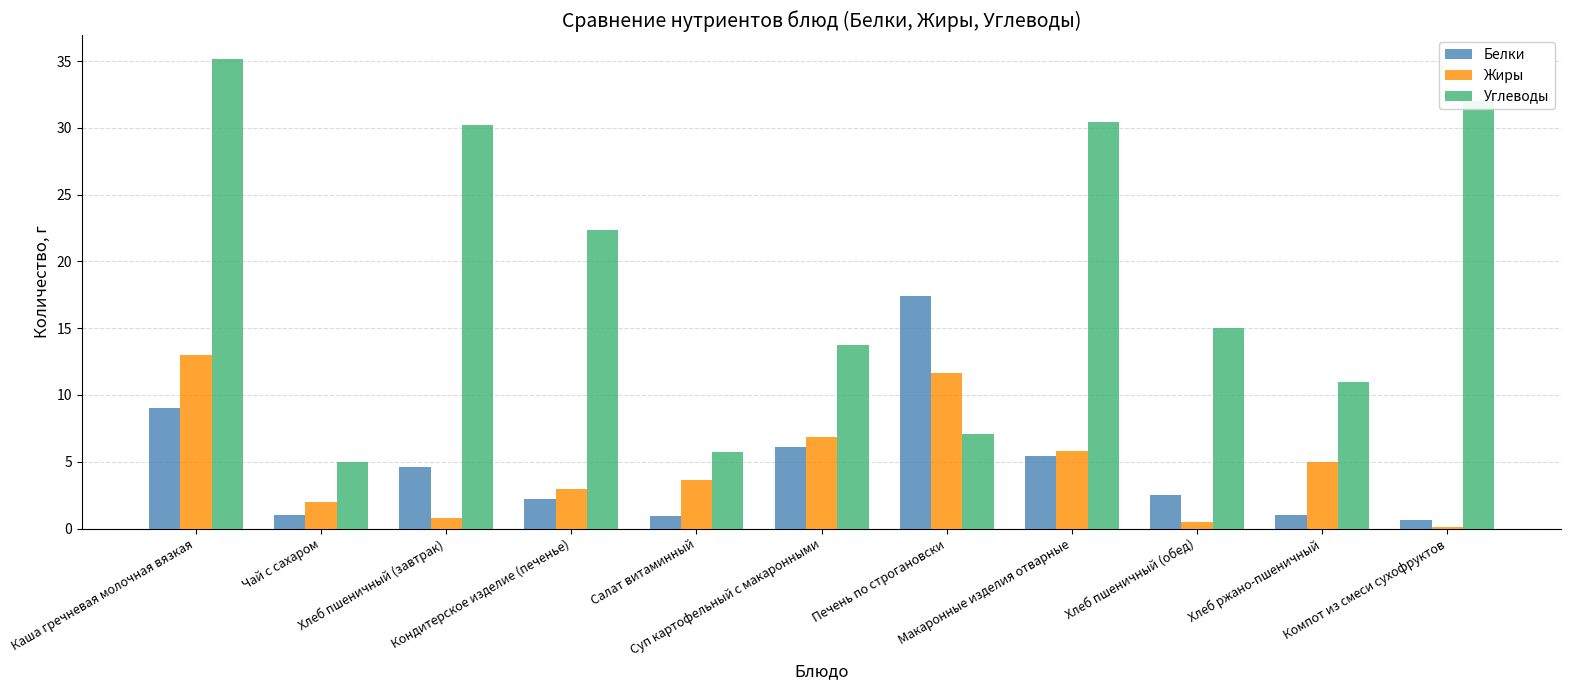

What is the maximum value shown in the chart?

35.2